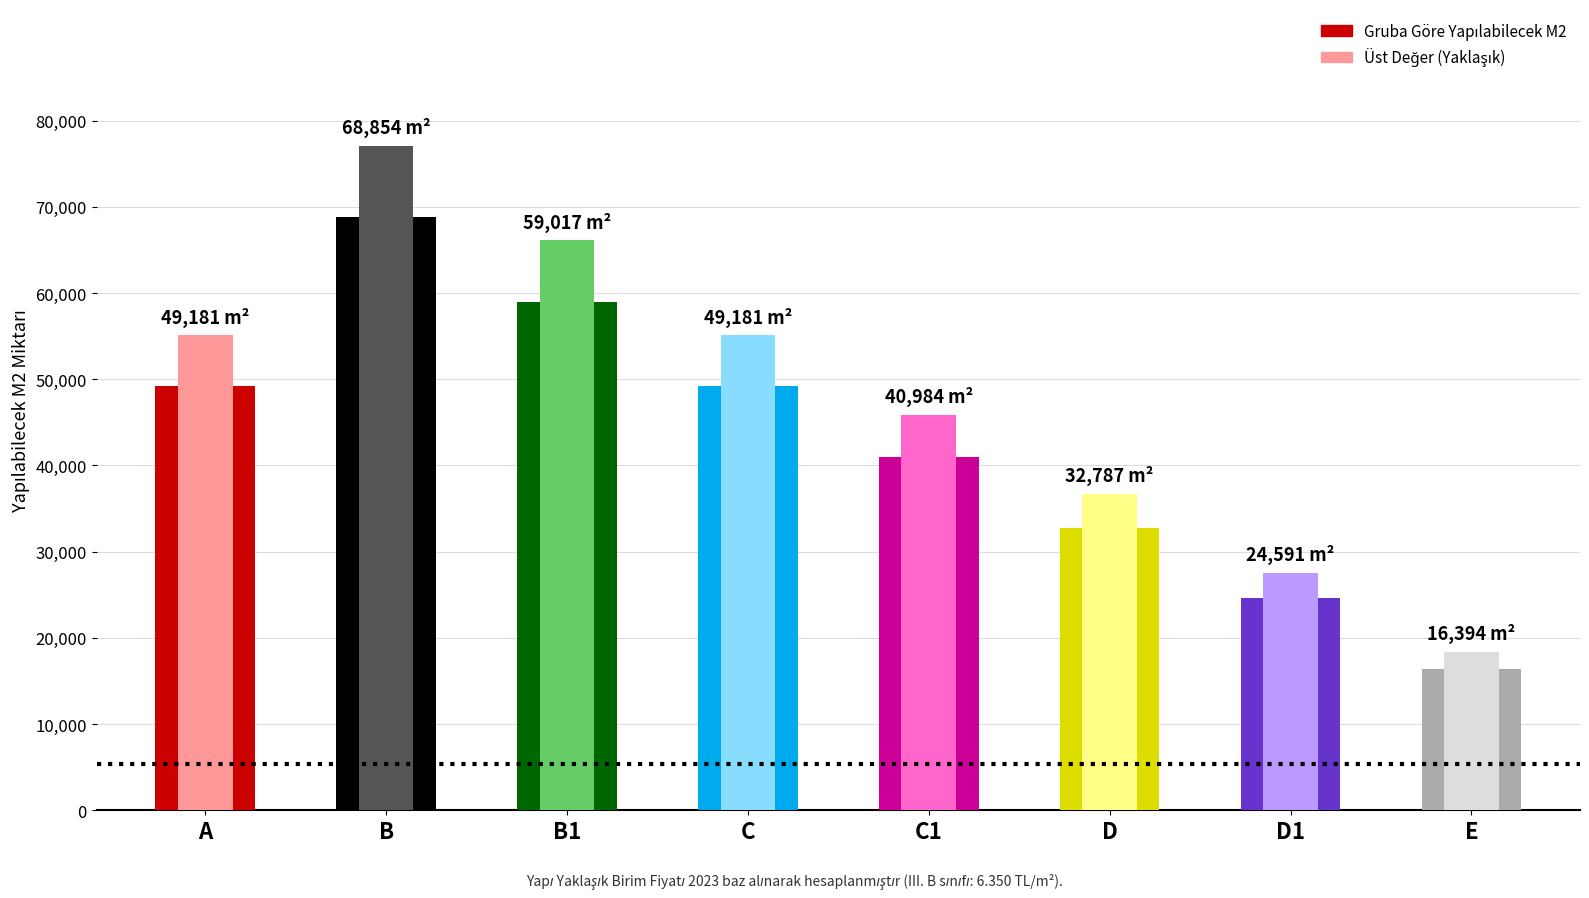

What is the approximate value of III. B at E?

16393.7